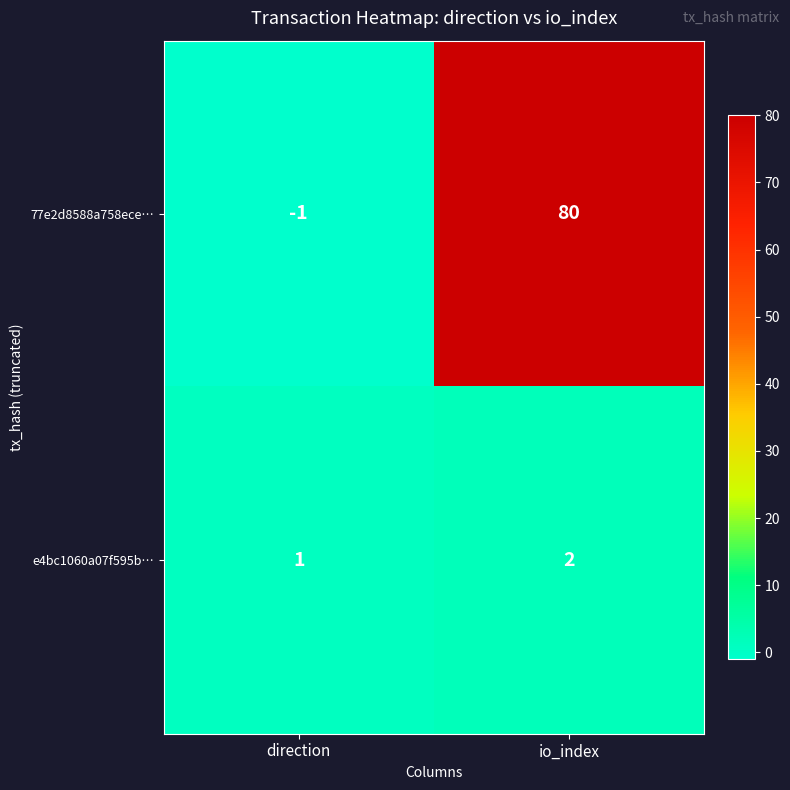

Is it true that e4bc1060a07f595b… equals 2 at io_index?

True